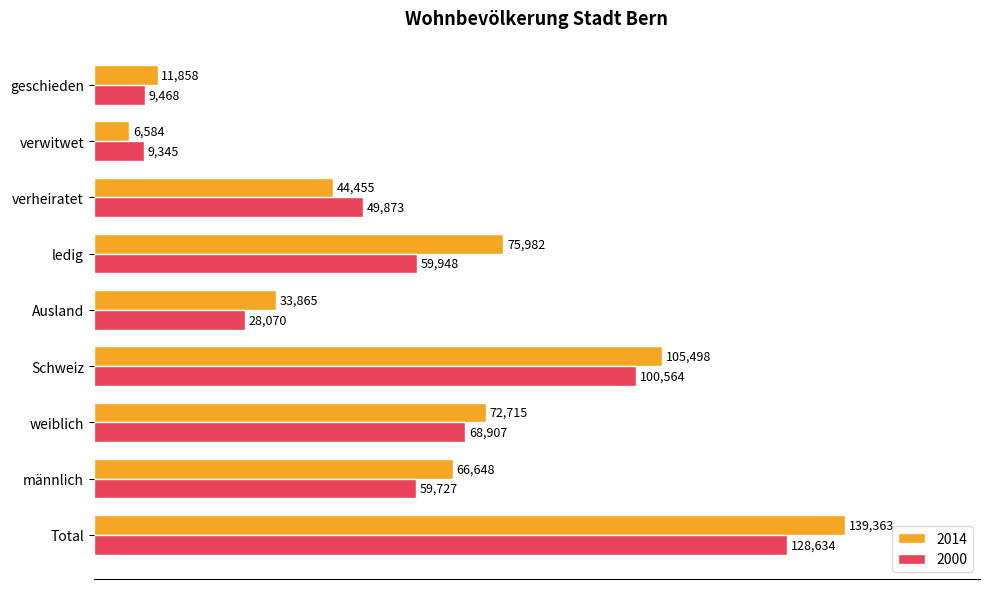

At which category is the sum across all series the highest?

Total